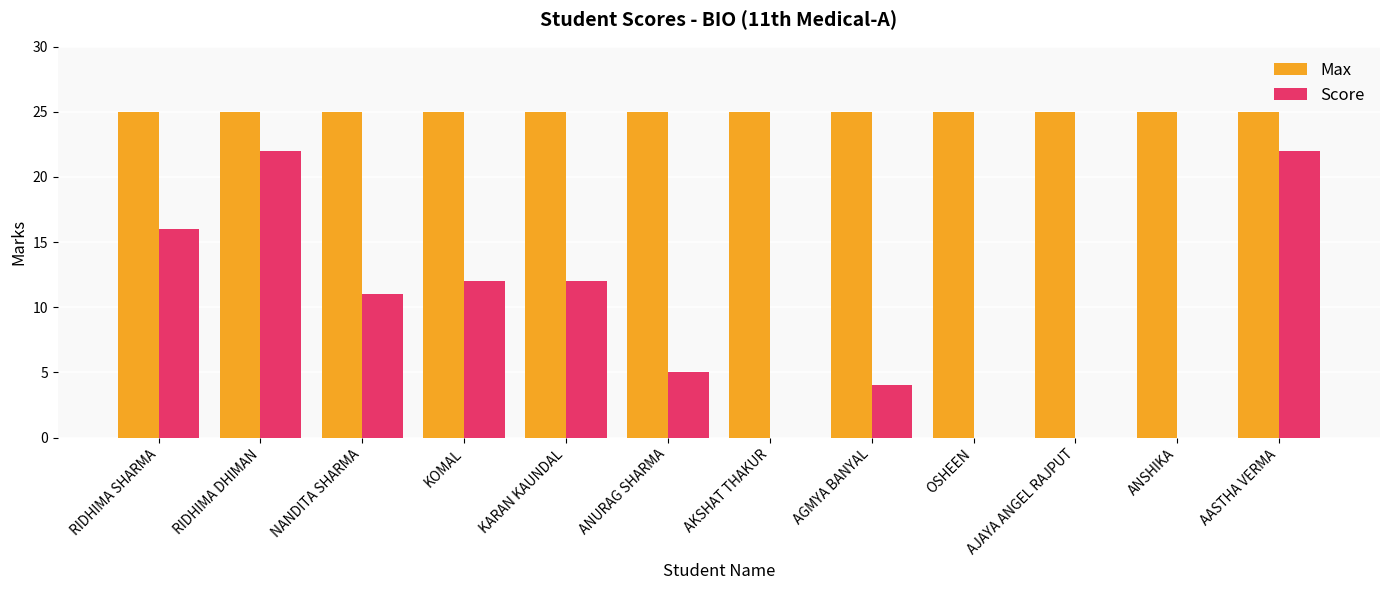

Is it true that Score equals 12 at KARAN KAUNDAL?

True